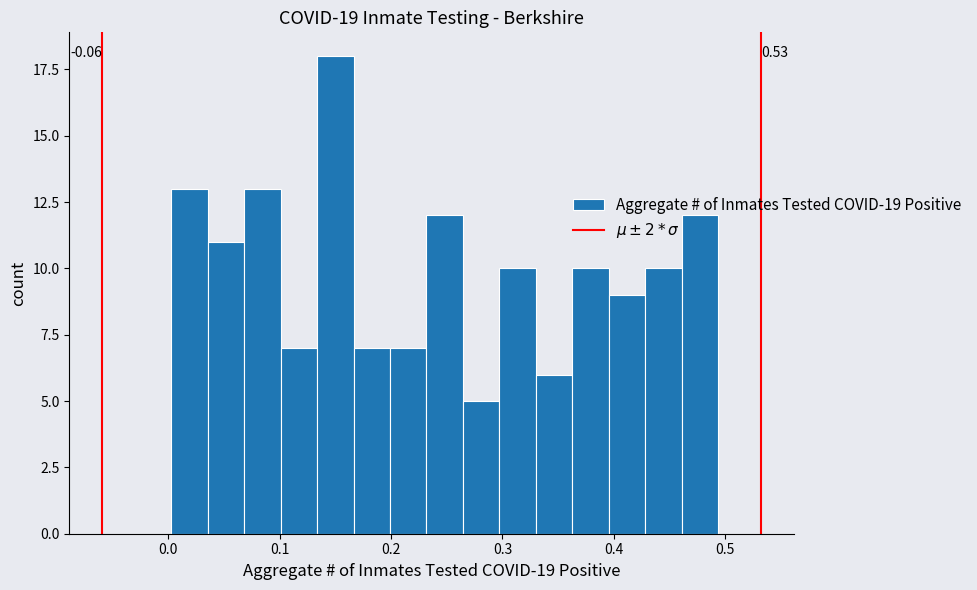

Around what value on the x-axis is the tallest bar? Give the approximate position of its centre, as read against the axis.

0.15